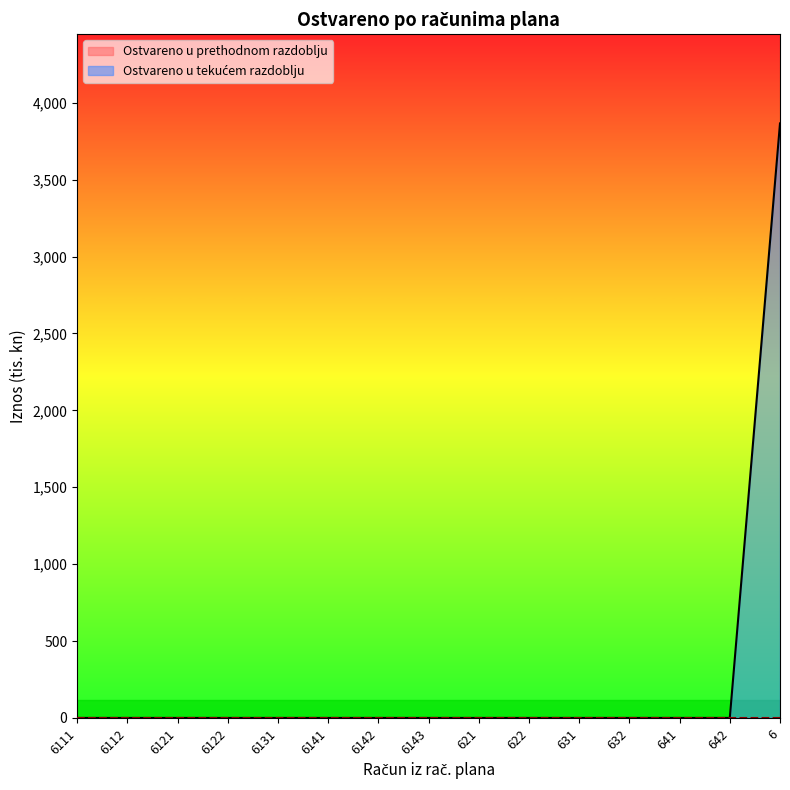

Reading right to left, what are all the values shown in this chart?

3865.4	0.0	0.0	0.0	0.0	0.0	0.0	0.0	0.0	0.0	0.0	0.0	0.0	0.0	0.0